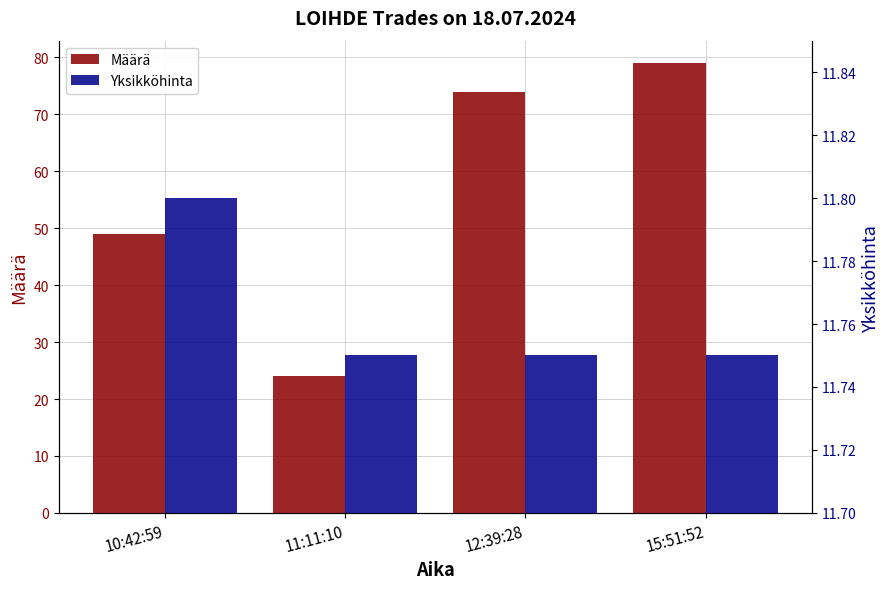

What is the spread (max minus min) of values at 12:39:28?

62.2